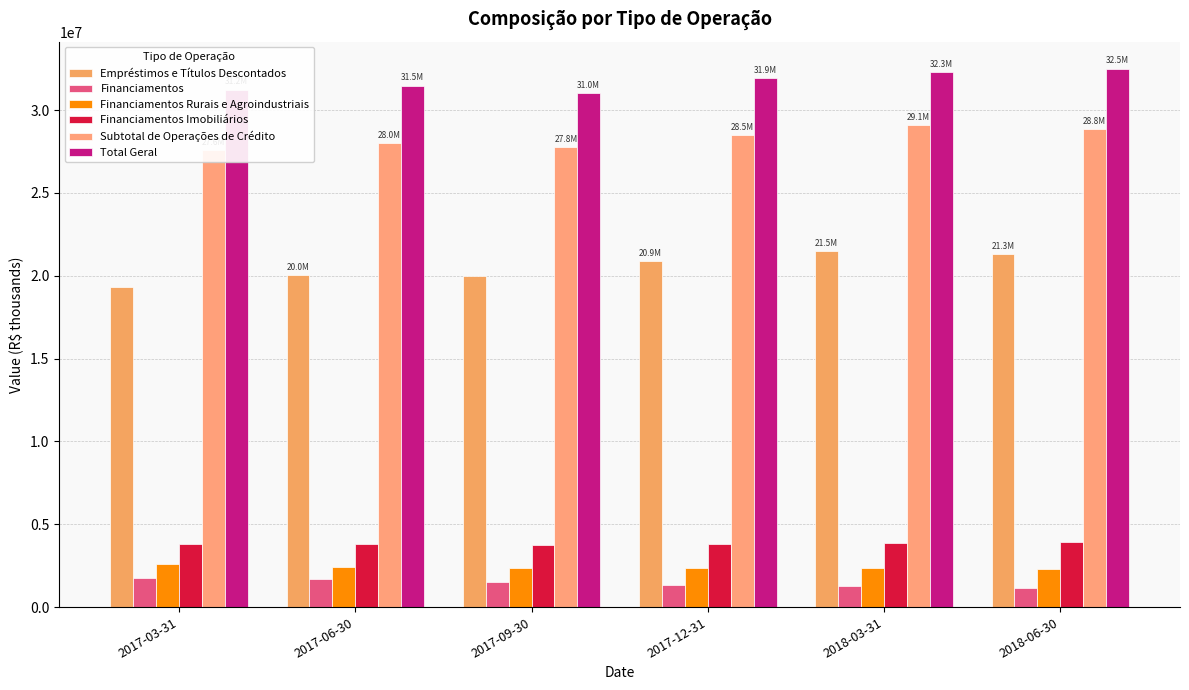

At which label does Subtotal de Operações de Crédito reach its peak?

2018-03-31